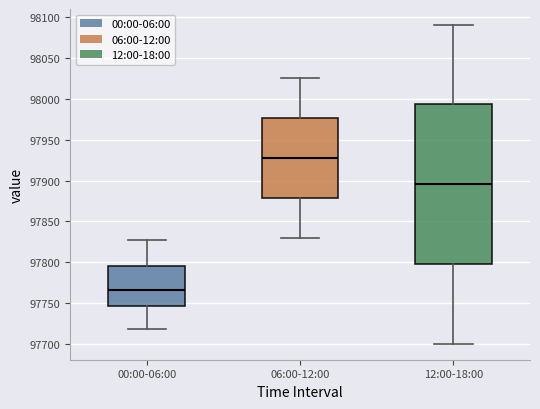

Where does the median line of the box for 06:00-12:00 sit on the y-axis? The values are not printed on the chart, so give them approximately, as read against the axis.

97930